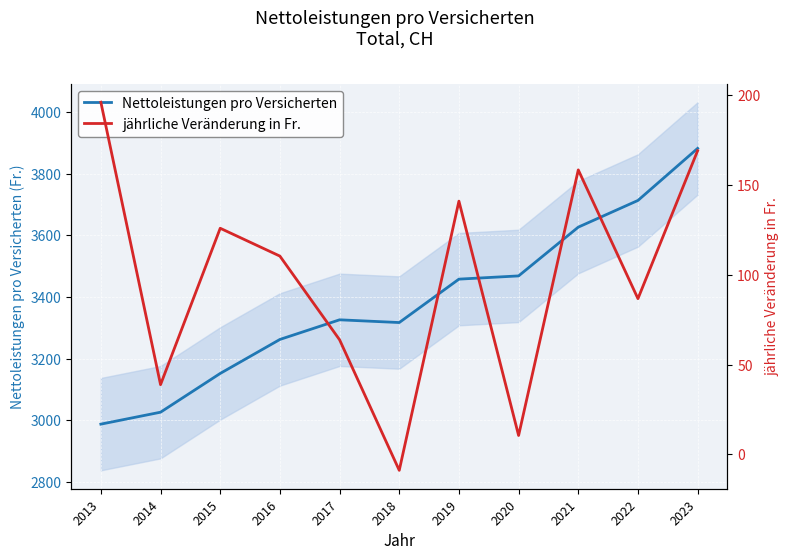

What is the difference between the highest and lowest values at 2019?

3316.8